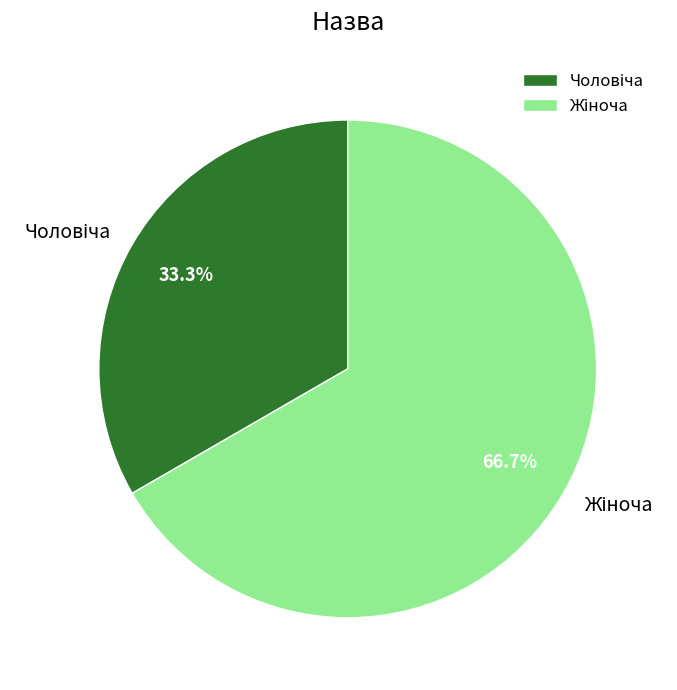

Is there any slice that represents more than half of the pie?

Yes